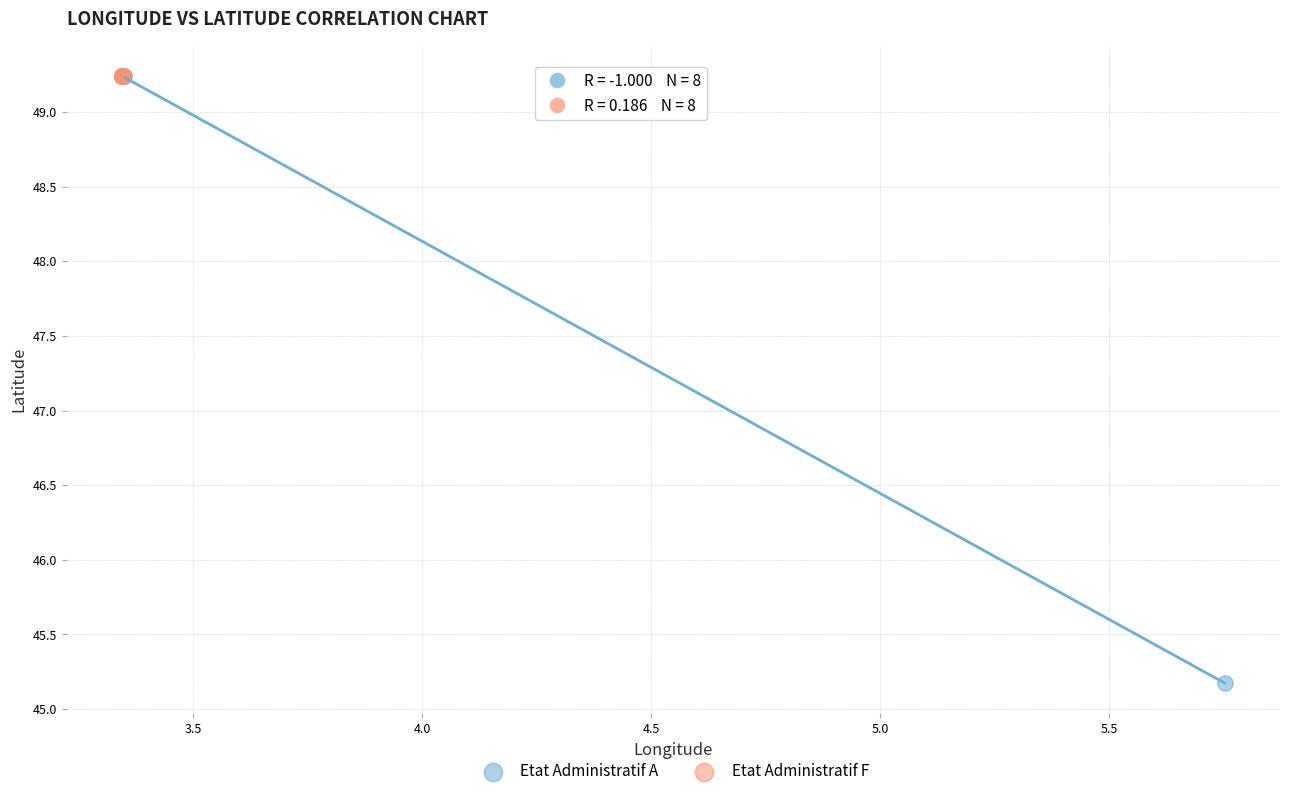

Which series has the largest Y range (max minus min)?

Etat Administratif A